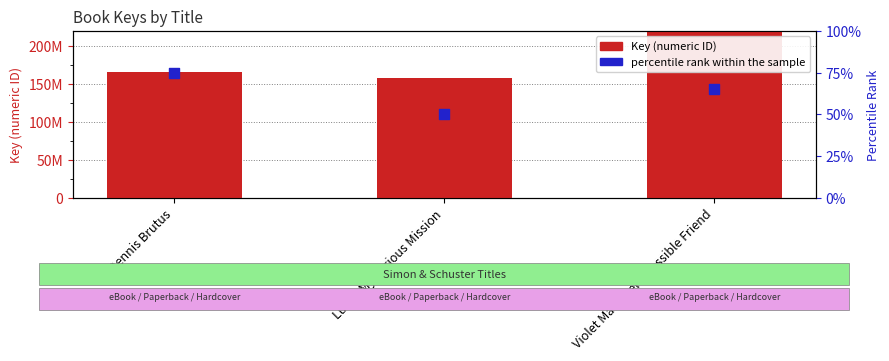

At which category is the sum across all series the highest?

Violet Mackerel's Possible Friend